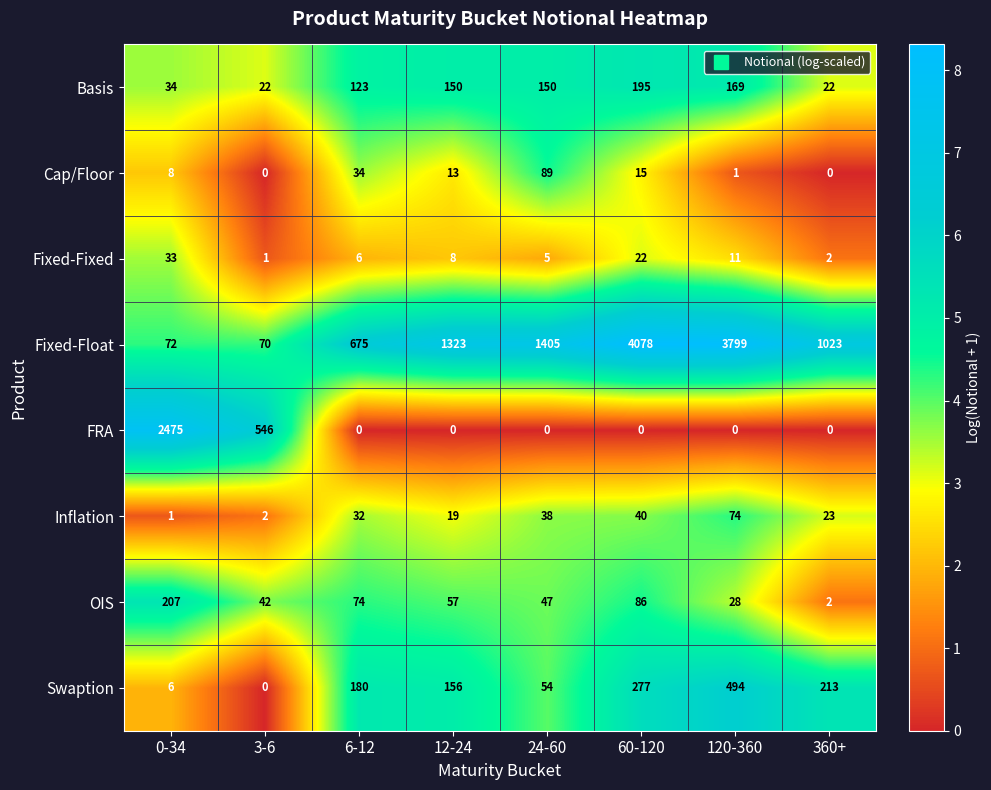

Which series has the largest range (max minus min)?

Fixed-Float